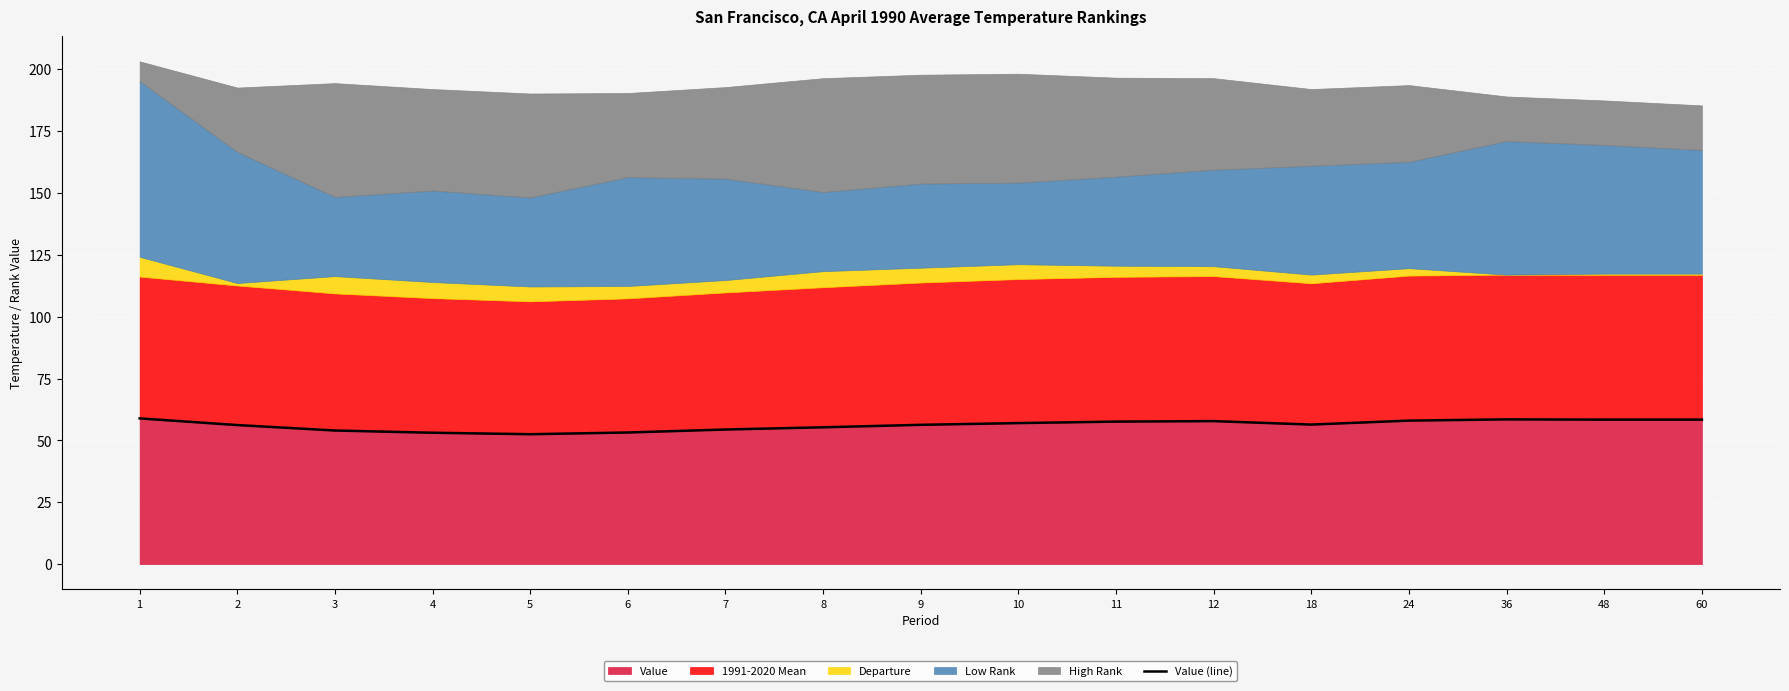

How many lines are shown in the chart?

1